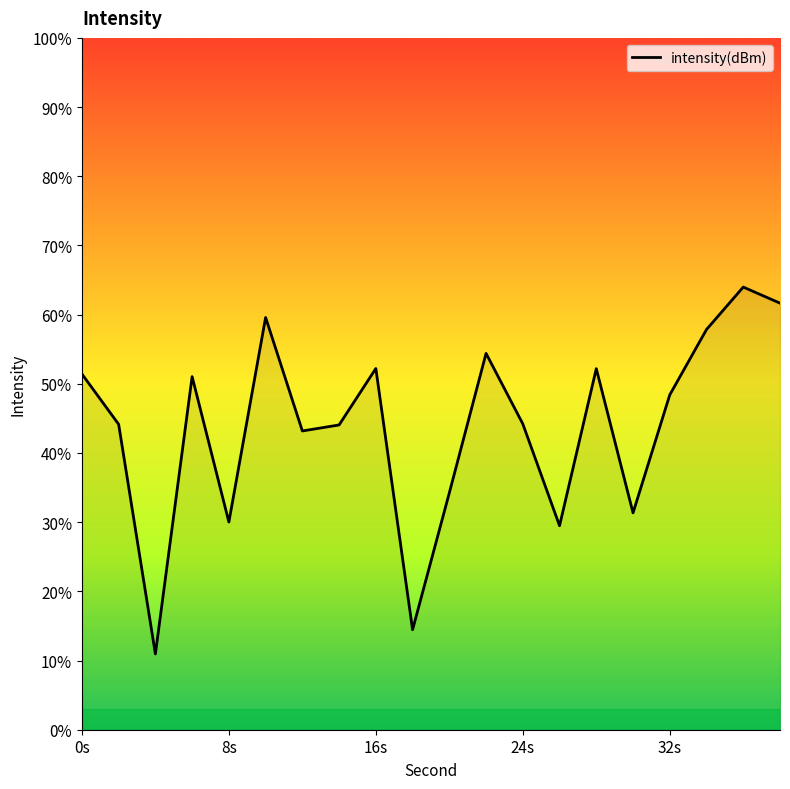

True or false: the data has more than 1 interior local peaks.

True